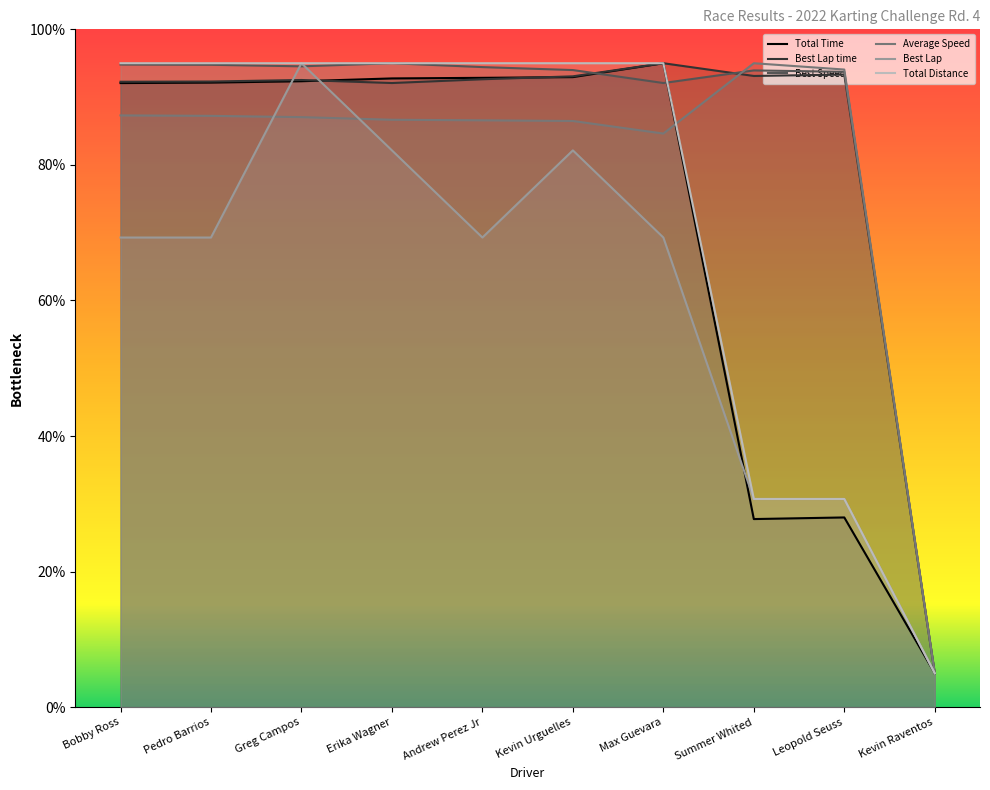

Is it true that Best Lap equals 139.3 at Greg Campos?

False